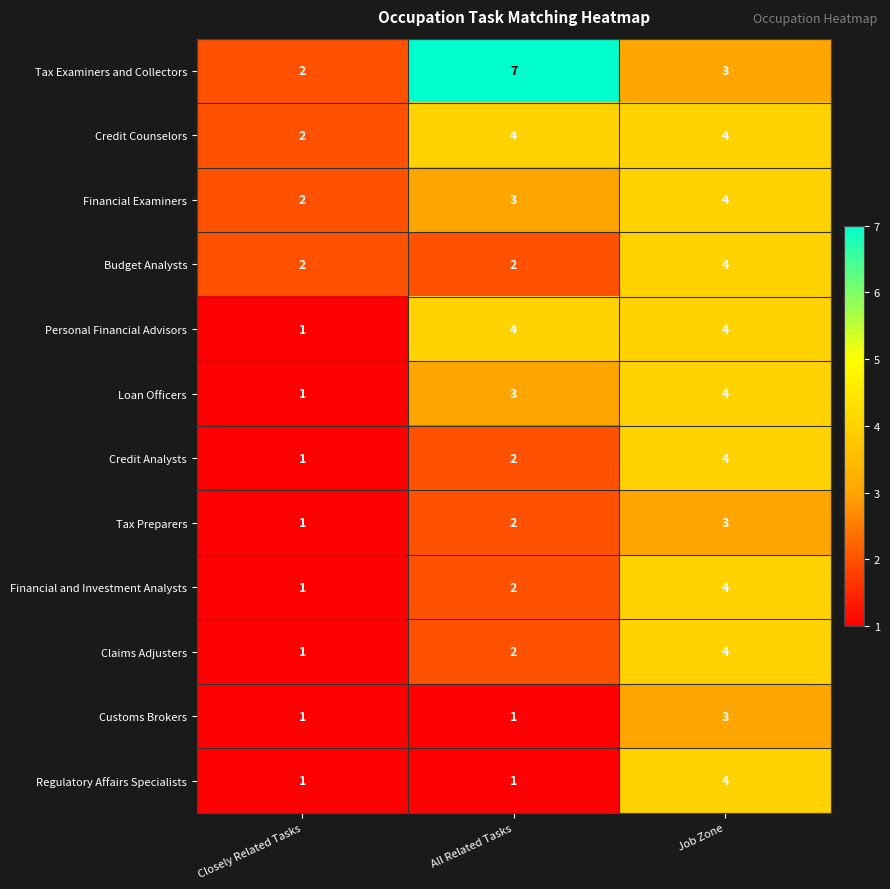

Which series has the largest total across all categories?

Tax Examiners and Collectors